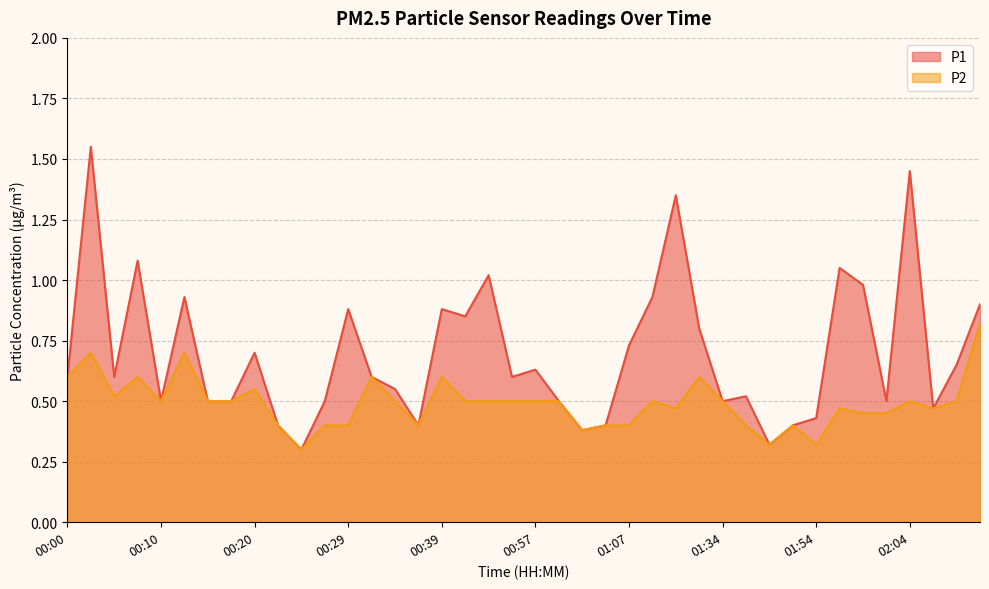

At 01:02, list the series in order from smallest to largest.

P1, P2